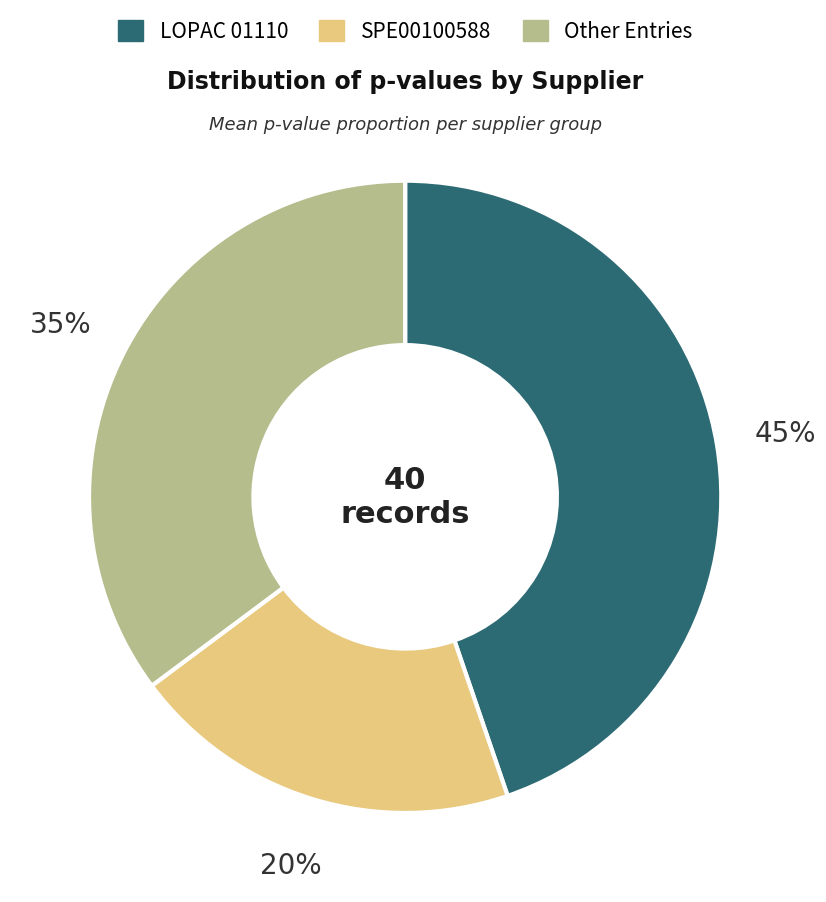

To the nearest percent, what is the difference between the largest and smallest slice percentages?

25%